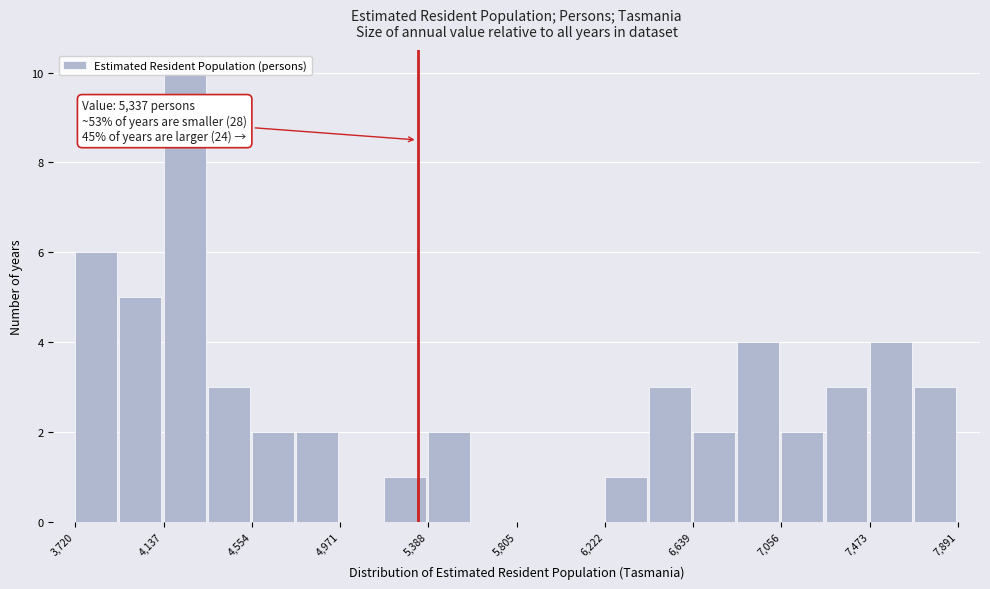

Over which range of the x-axis is the bar tallest?

4150 to 4350